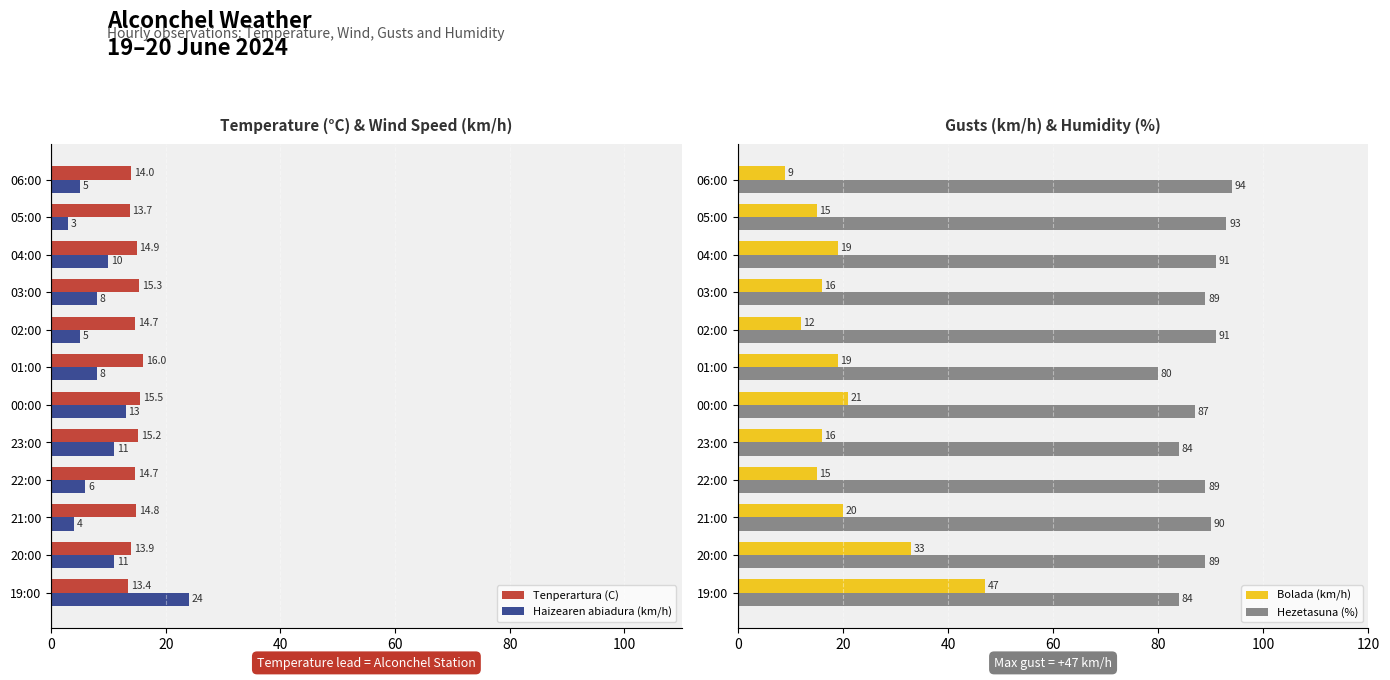

At which label does Haizearen abiadura (km/h) reach its minimum?

05:00